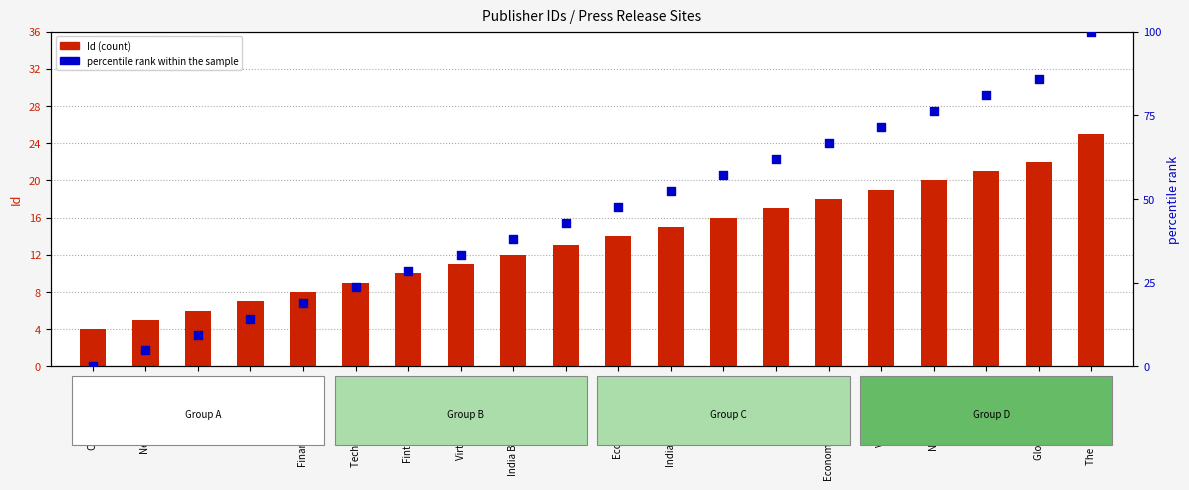

Which series has the largest Y range (max minus min)?

percentile rank within the sample